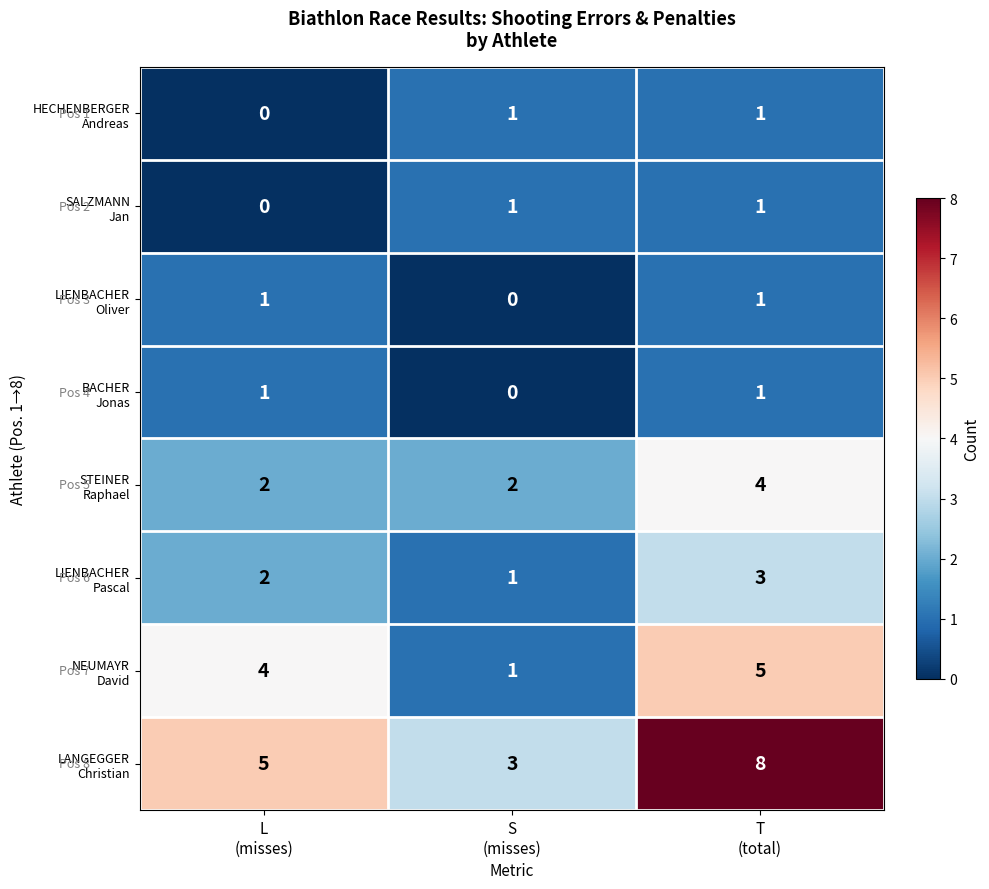

What is the greatest value displayed?

8